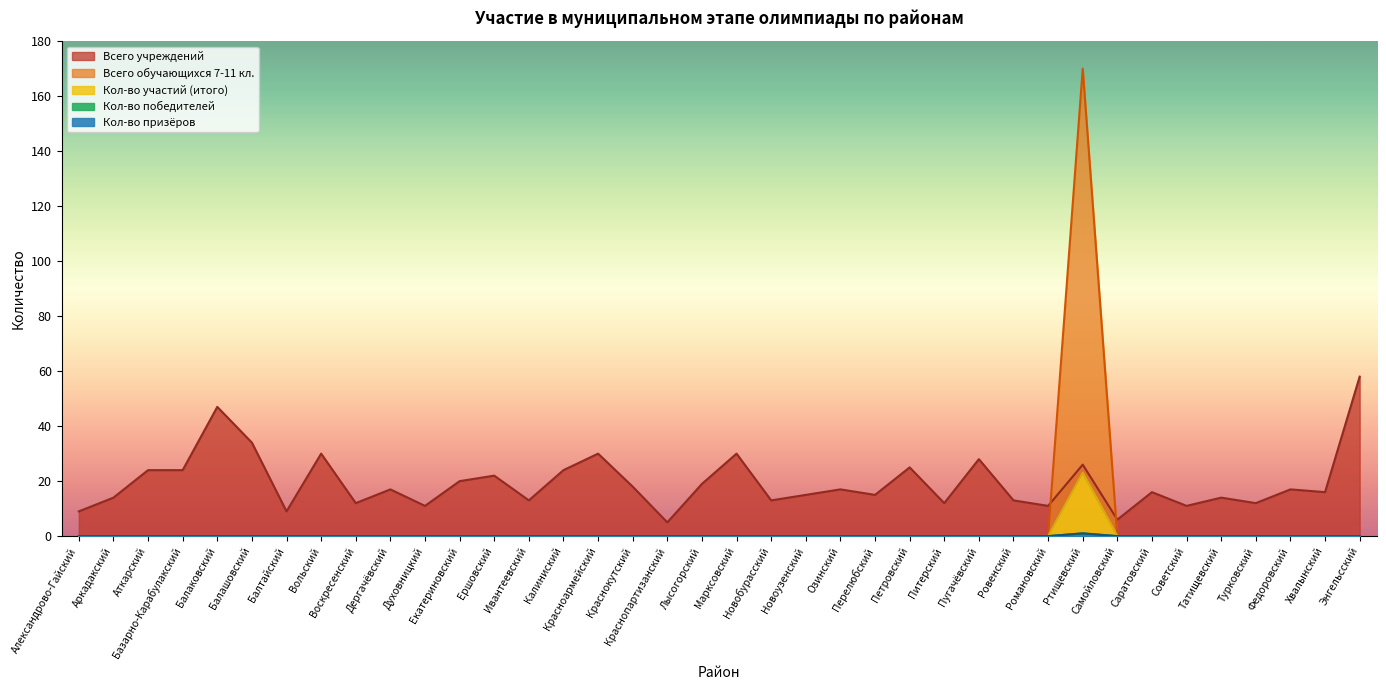

What is the label of the 7th point from the left?

Балтайский